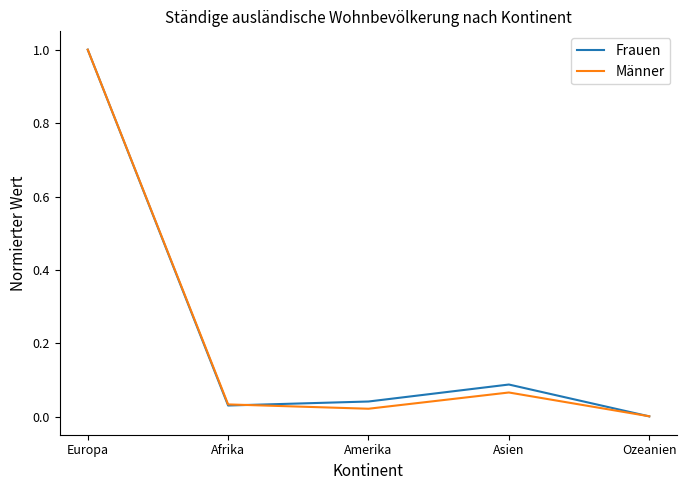

What position from the right is Europa?

5